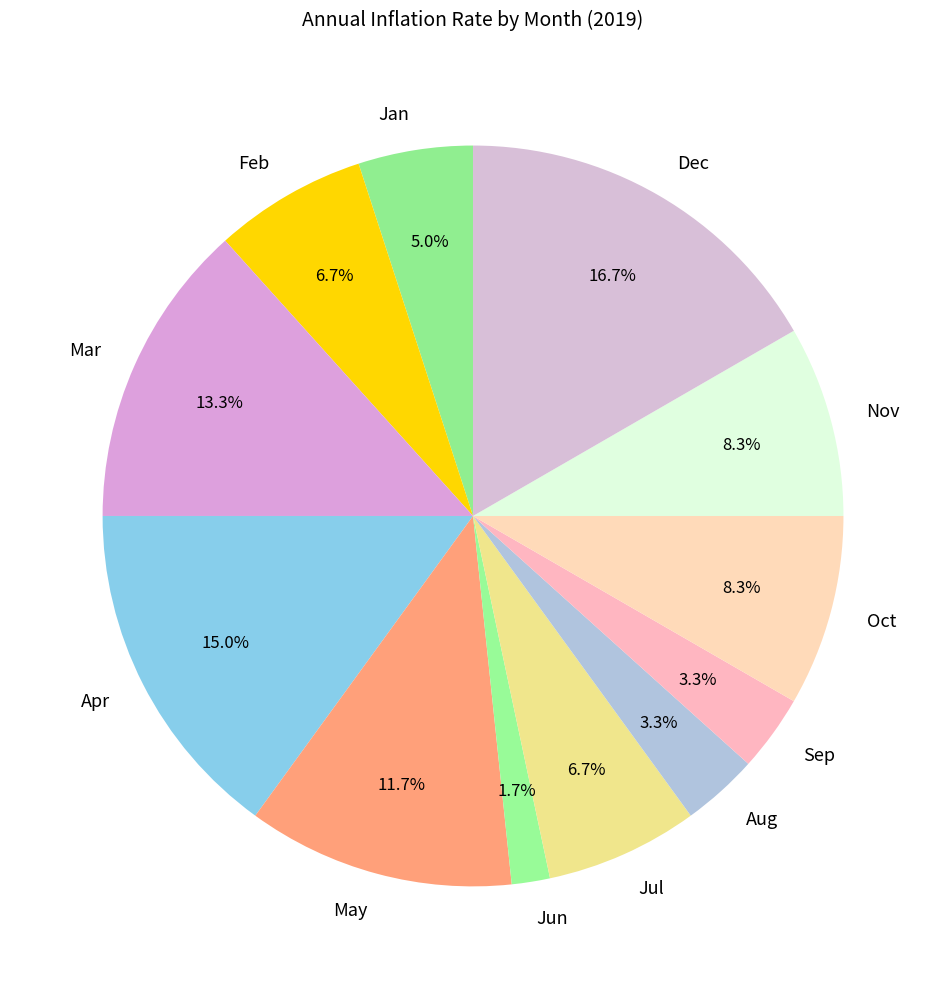

Is it true that Dec is 17% of the pie?

True